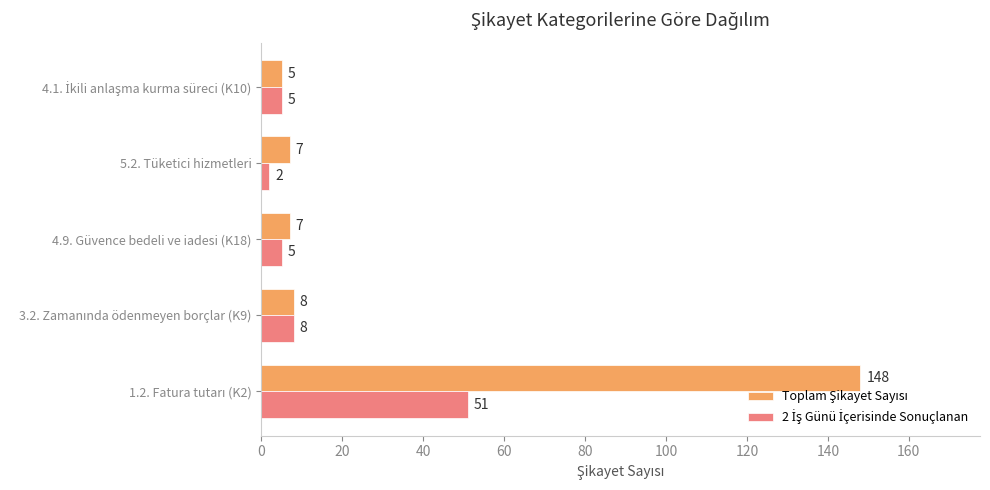

How many categories are shown in the chart?

5